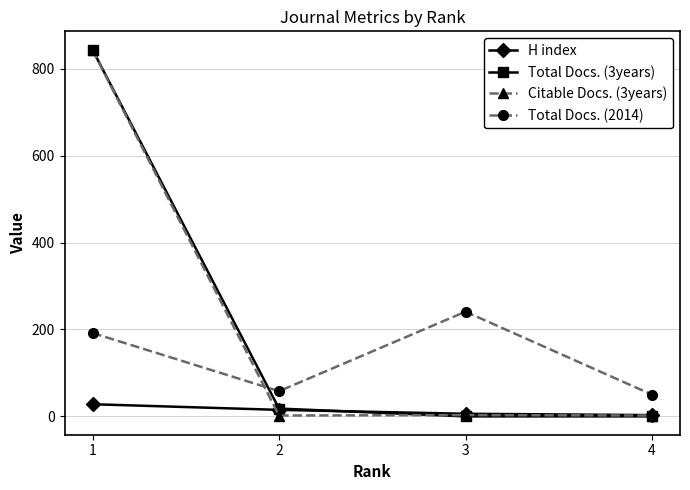

The value of Citable Docs. (3years) at 1 is 843. True or false?

True